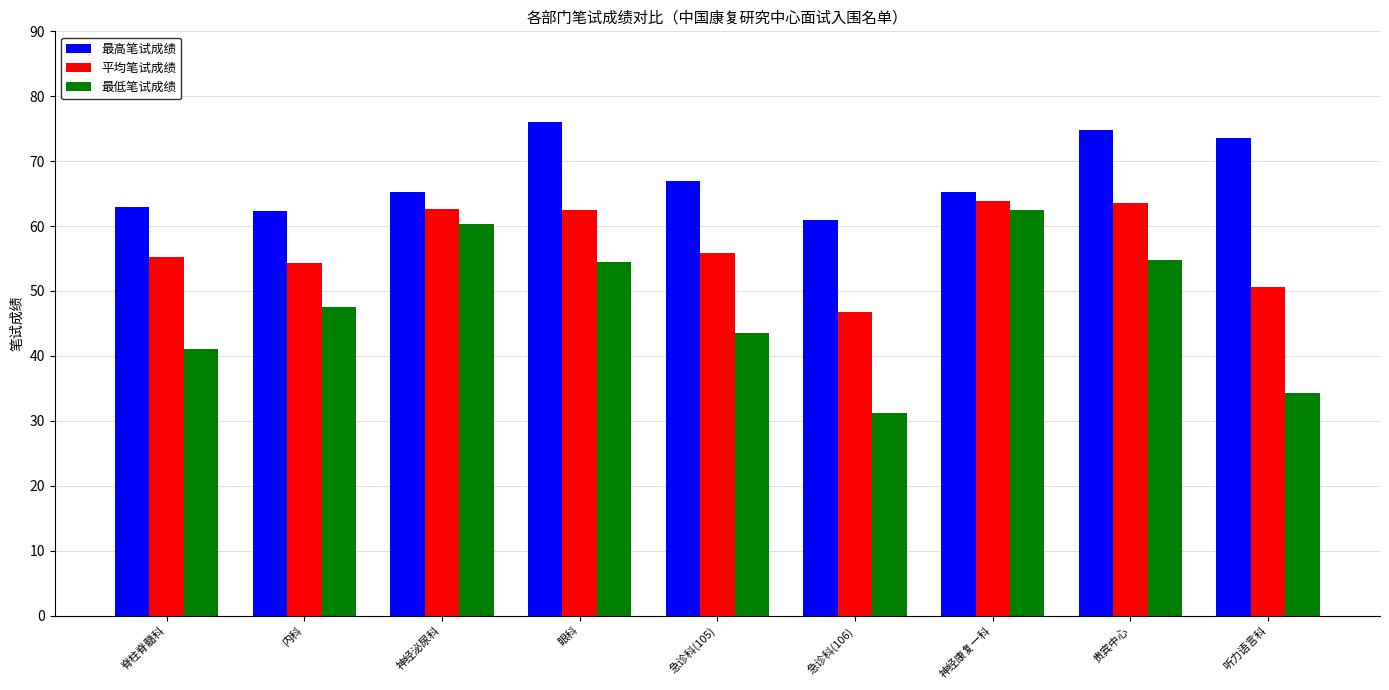

What is the value of the 最高笔试成绩 bar at the 5th from the left?

67.0